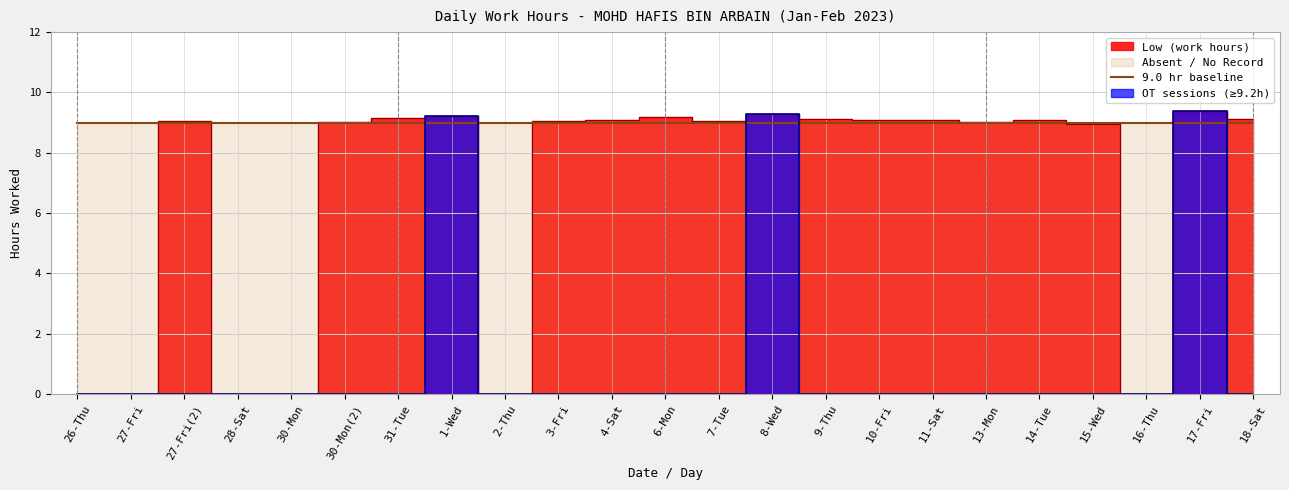

What is the label of the 19th point from the left?

14-Tue